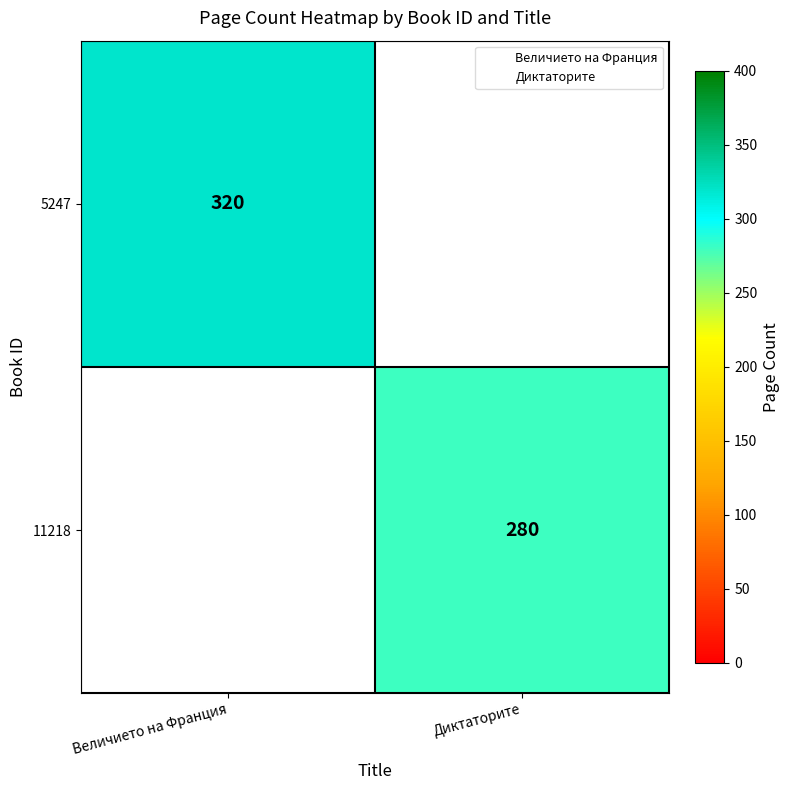

Is it true that 5247 equals 214 at Величието на Франция?

False